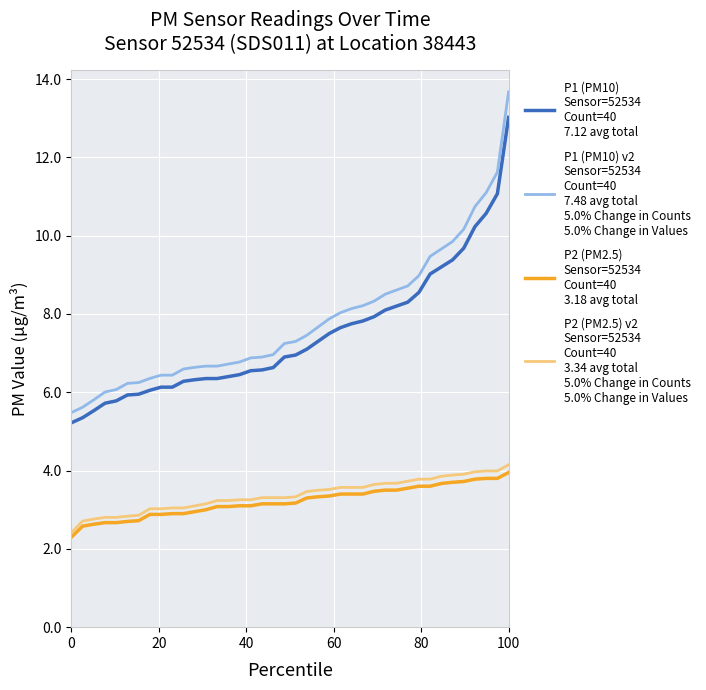

What is the greatest value displayed?

13.7